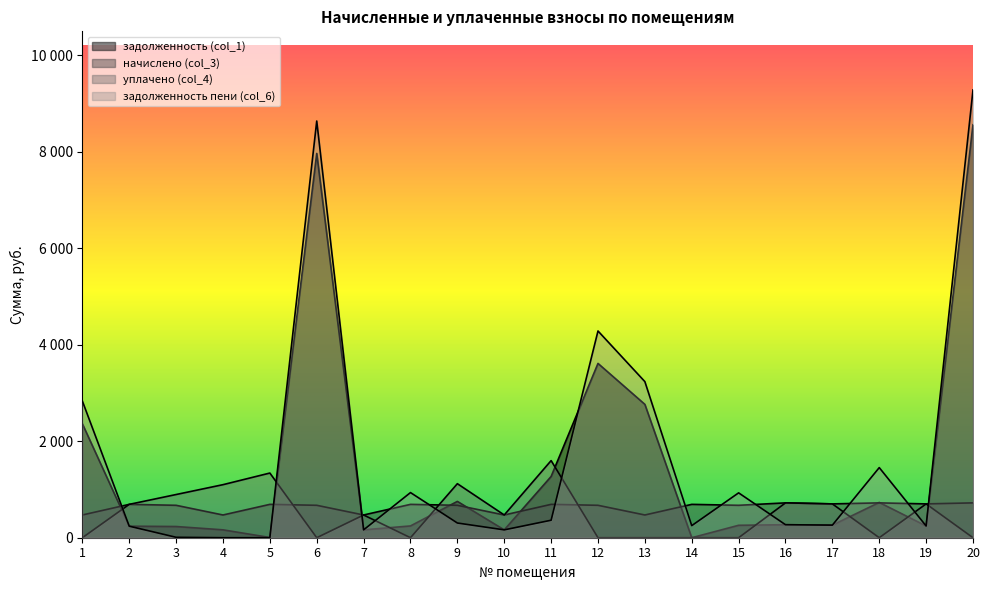

In задолженность пени (col_6), how many points are lower than both neighbors (excluding endpoints)?

5